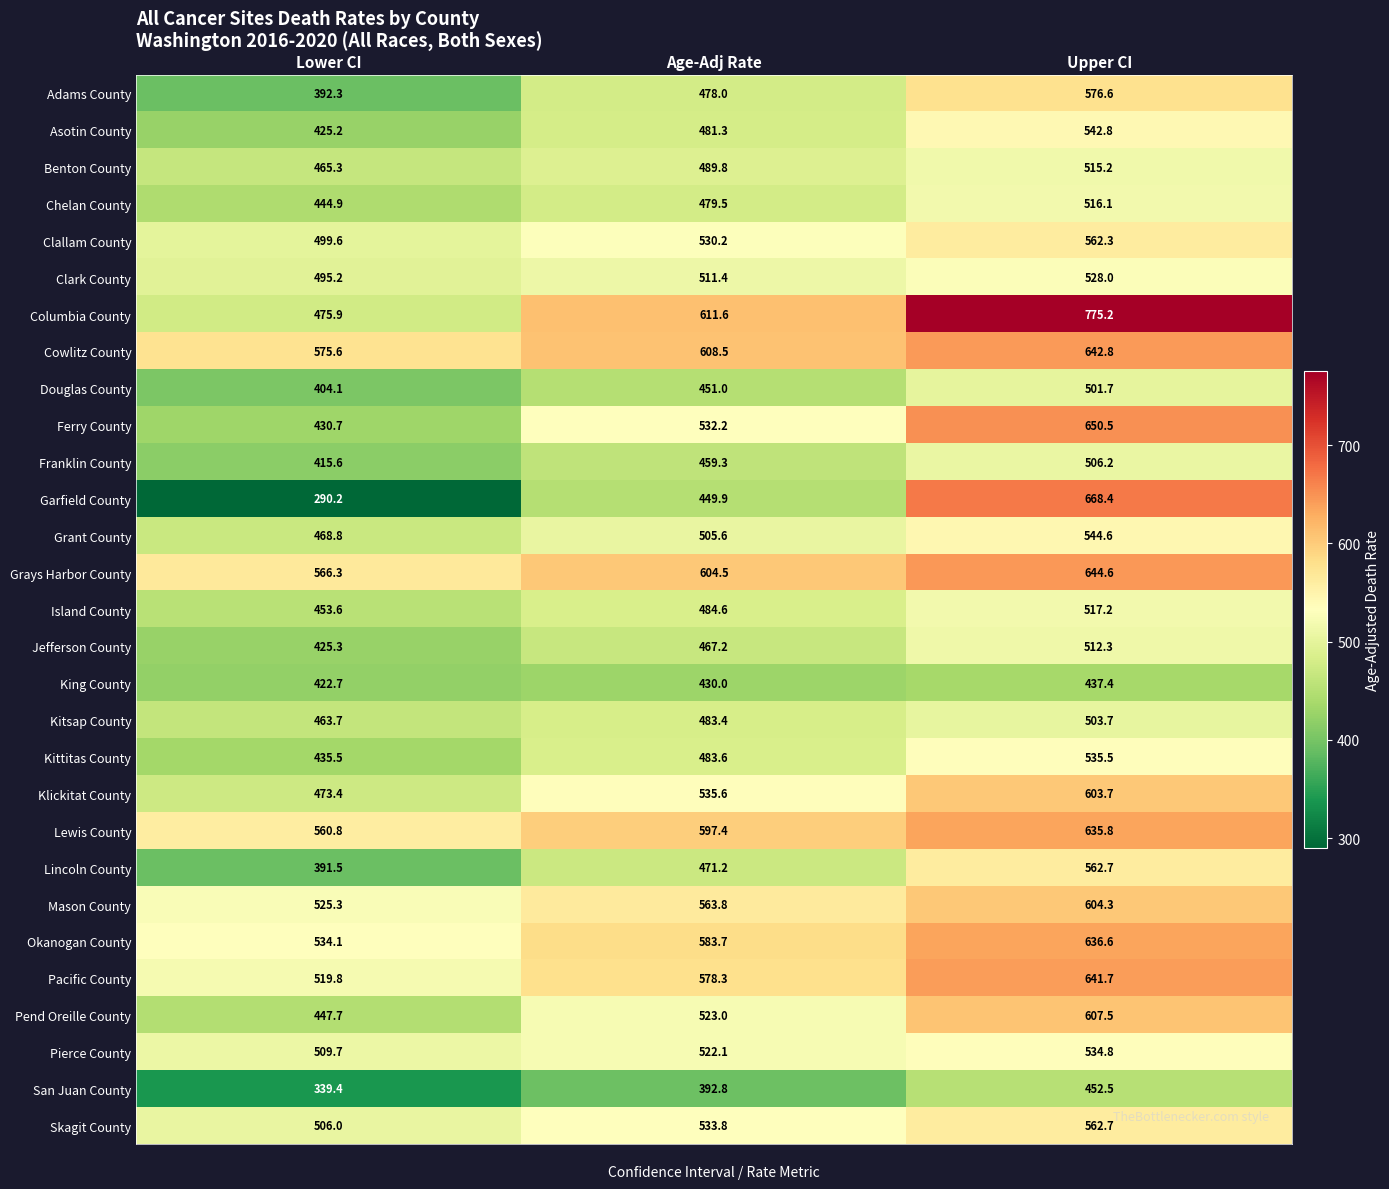

The value of Franklin County at Lower CI is 683.6. True or false?

False